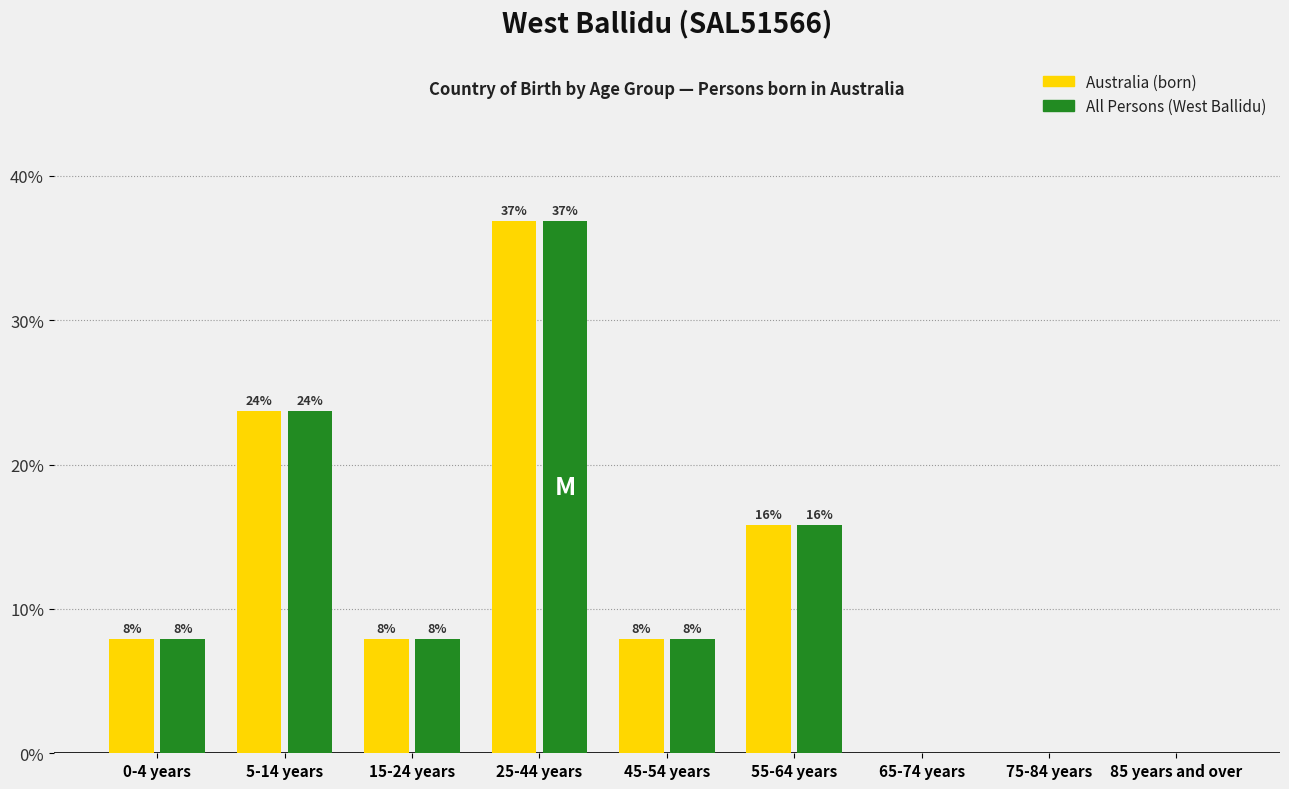

What are all the series names shown in the legend?

Australia (born), All Persons (West Ballidu)